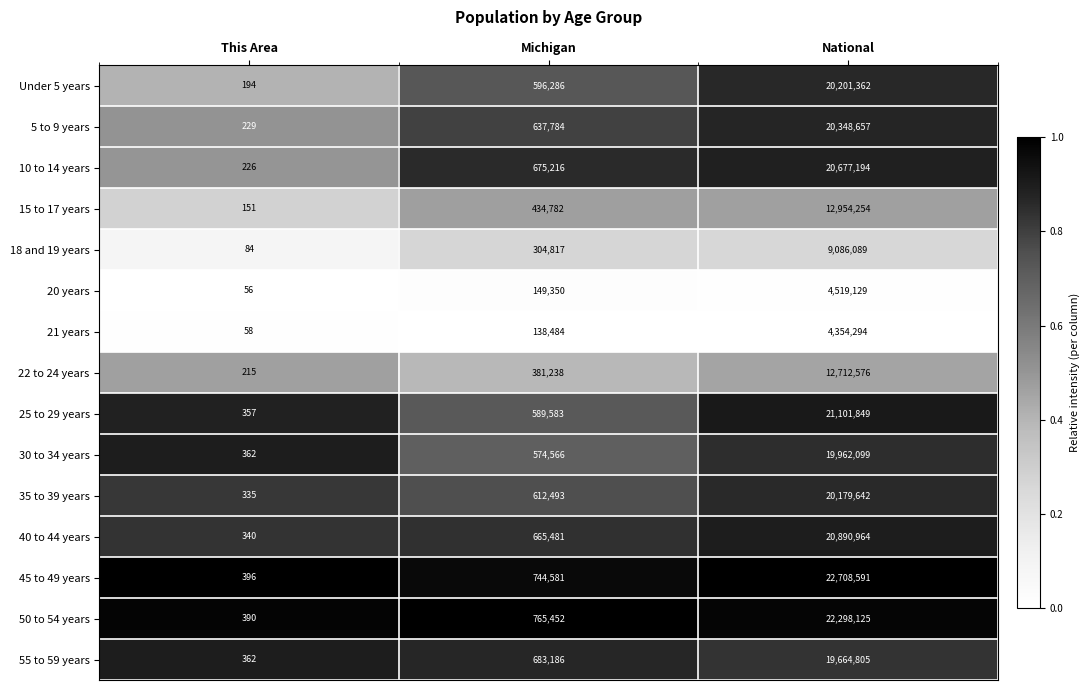

The 55 to 59 years series shows 683186 at Michigan. True or false?

True